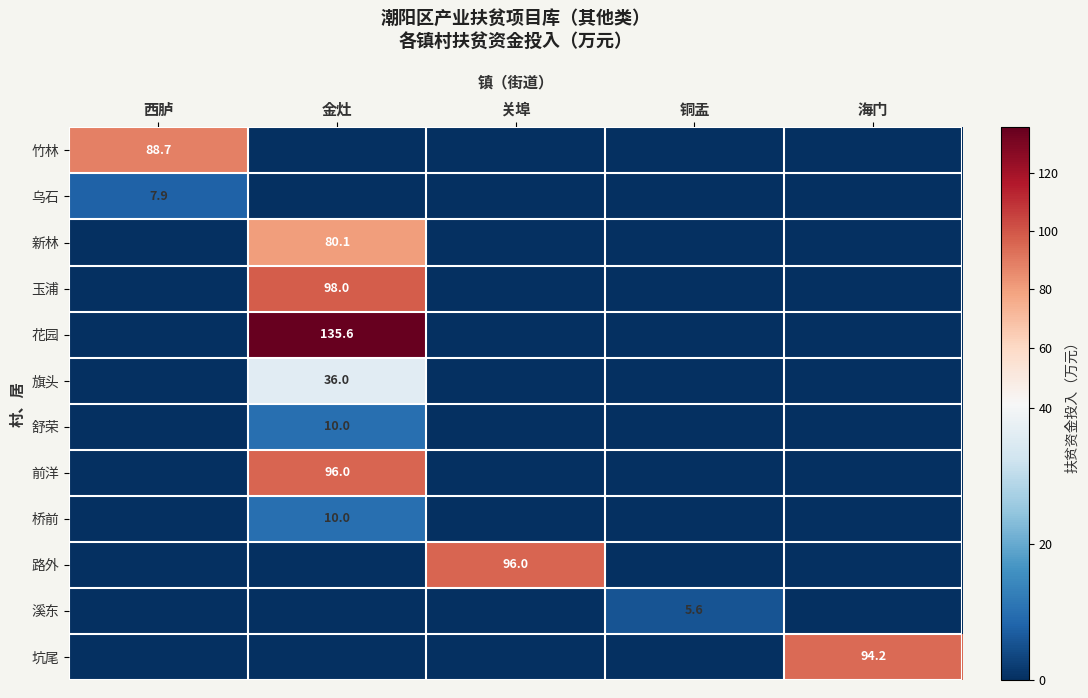

Is it true that 竹林 equals 88.7 at 西胪?

True